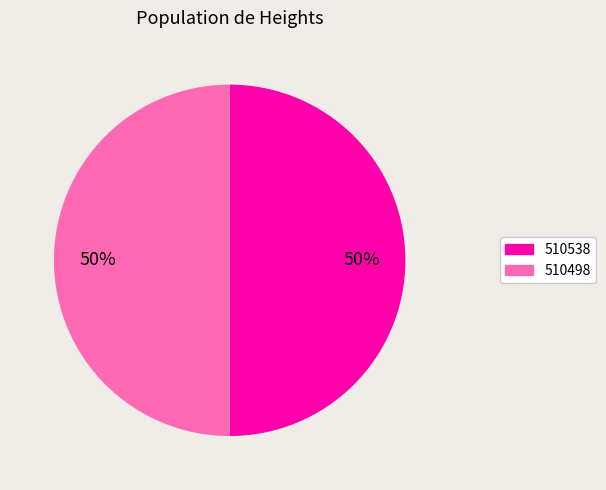

How many segments does this pie chart have?

2